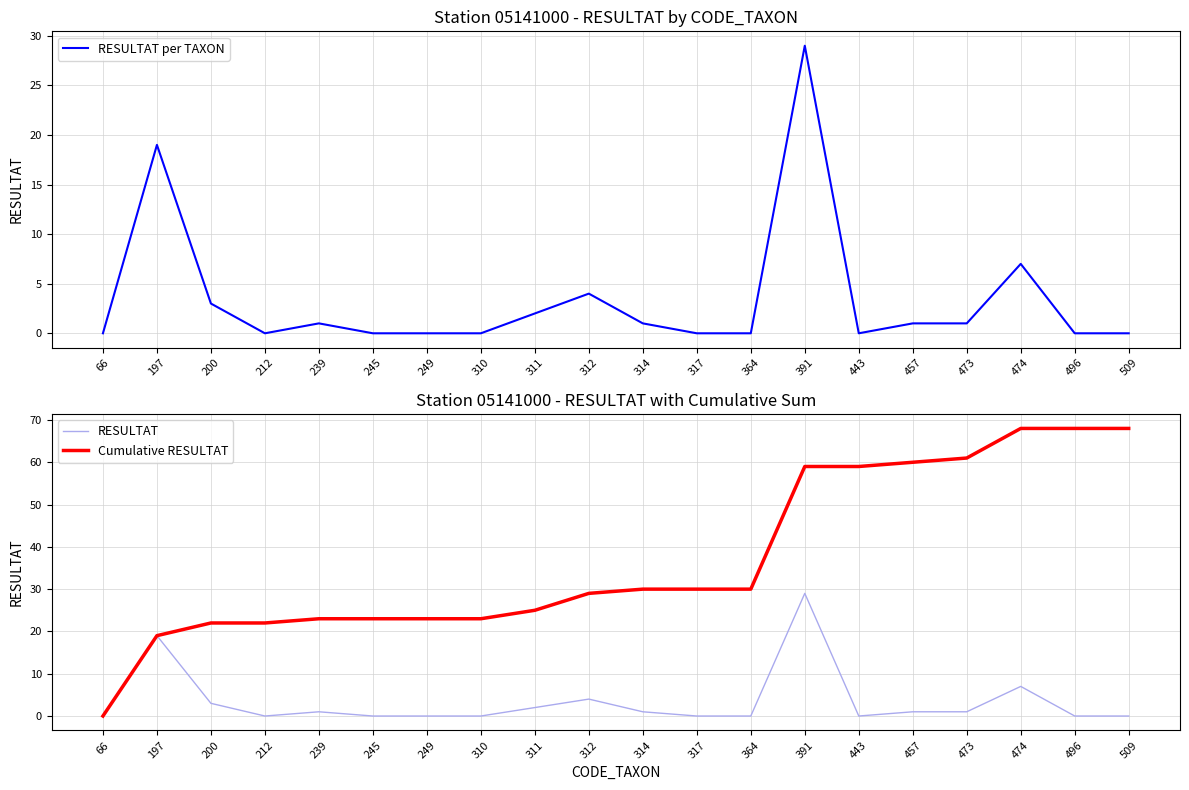

List the labels in order of Cumulative RESULTAT value, smallest first.

66, 197, 200, 212, 239, 245, 249, 310, 311, 312, 314, 317, 364, 391, 443, 457, 473, 474, 496, 509